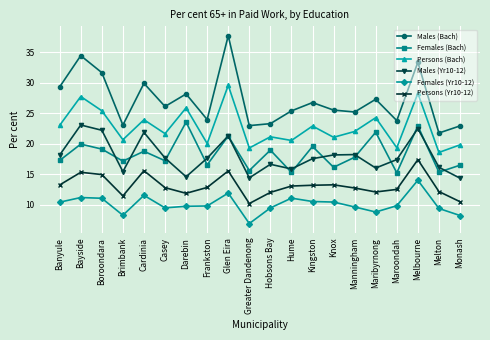

Is it true that Males (Bach) equals 38.9 at Hume?

False